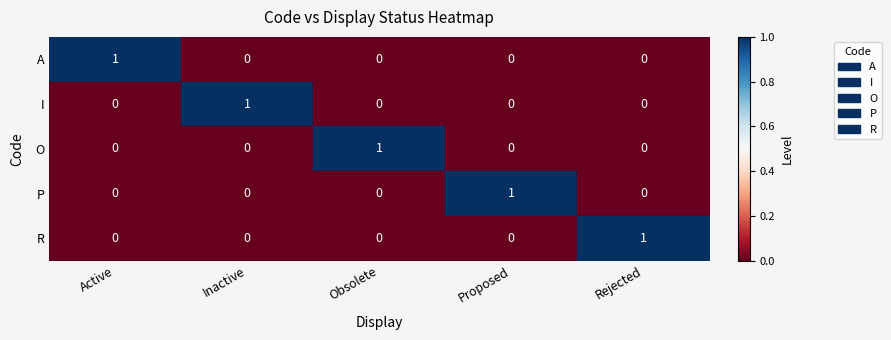

The value of O at Inactive is 0. True or false?

False